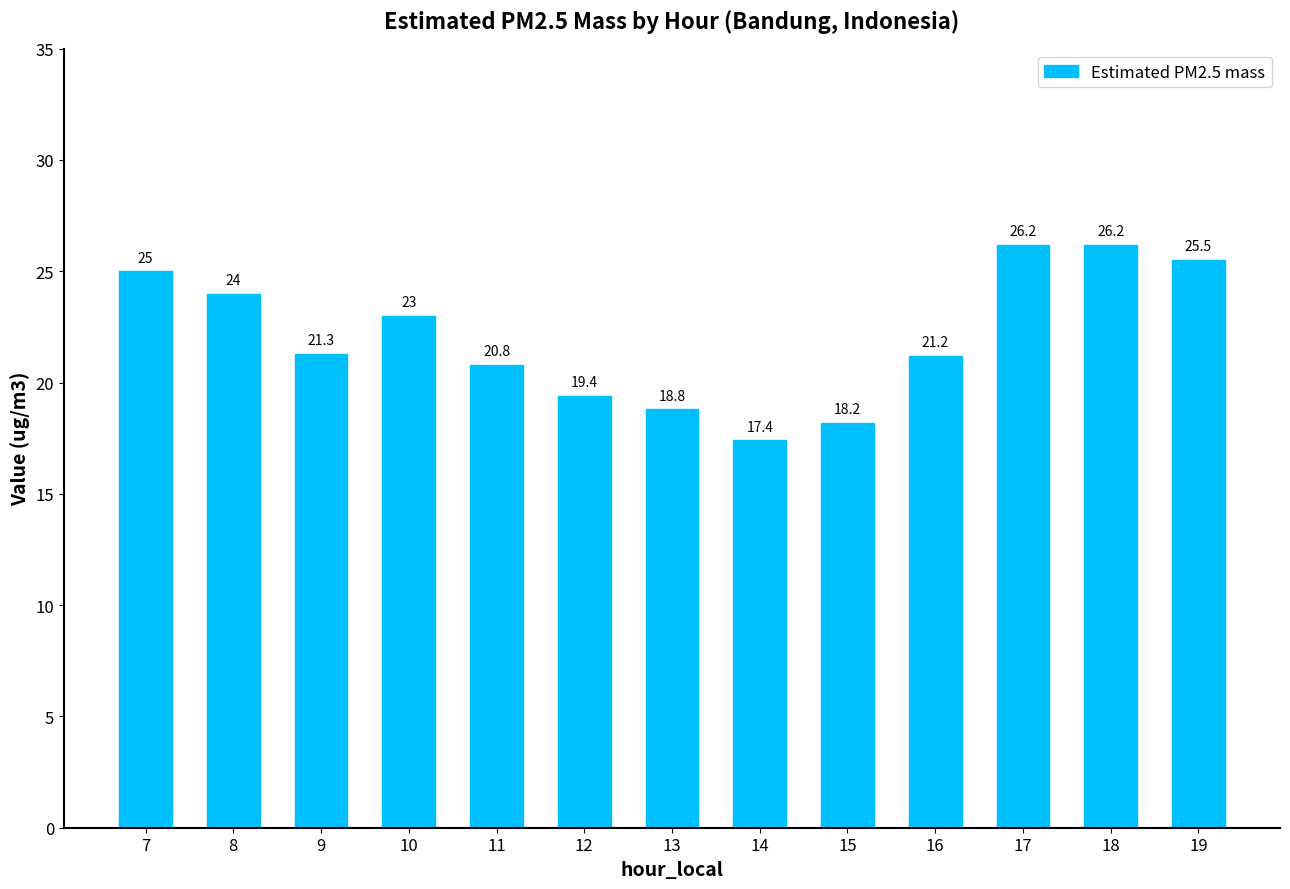

Reading left to right, transcribe all the data shown in this chart.

7=25.0	8=24.0	9=21.3	10=23.0	11=20.8	12=19.4	13=18.8	14=17.4	15=18.2	16=21.2	17=26.2	18=26.2	19=25.5